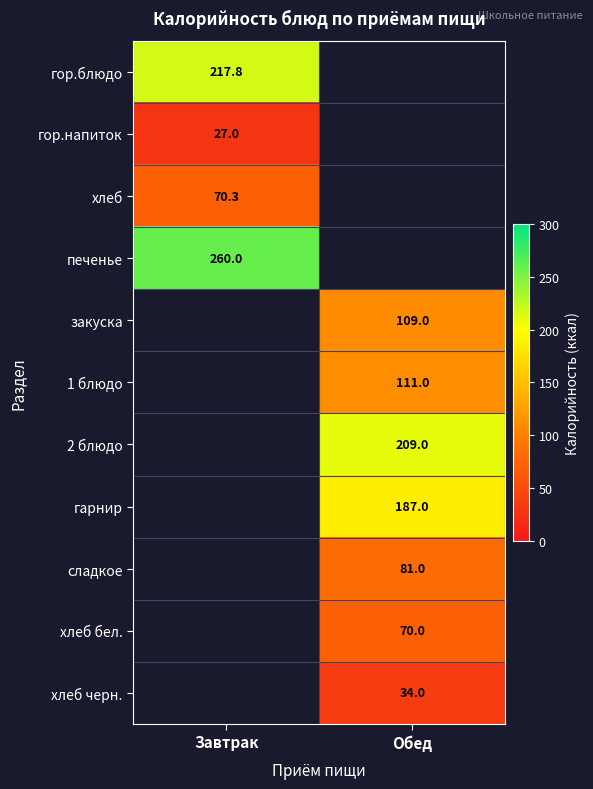

Is the value of 2 блюдо at Обед greater than the value of хлеб at Завтрак?

Yes